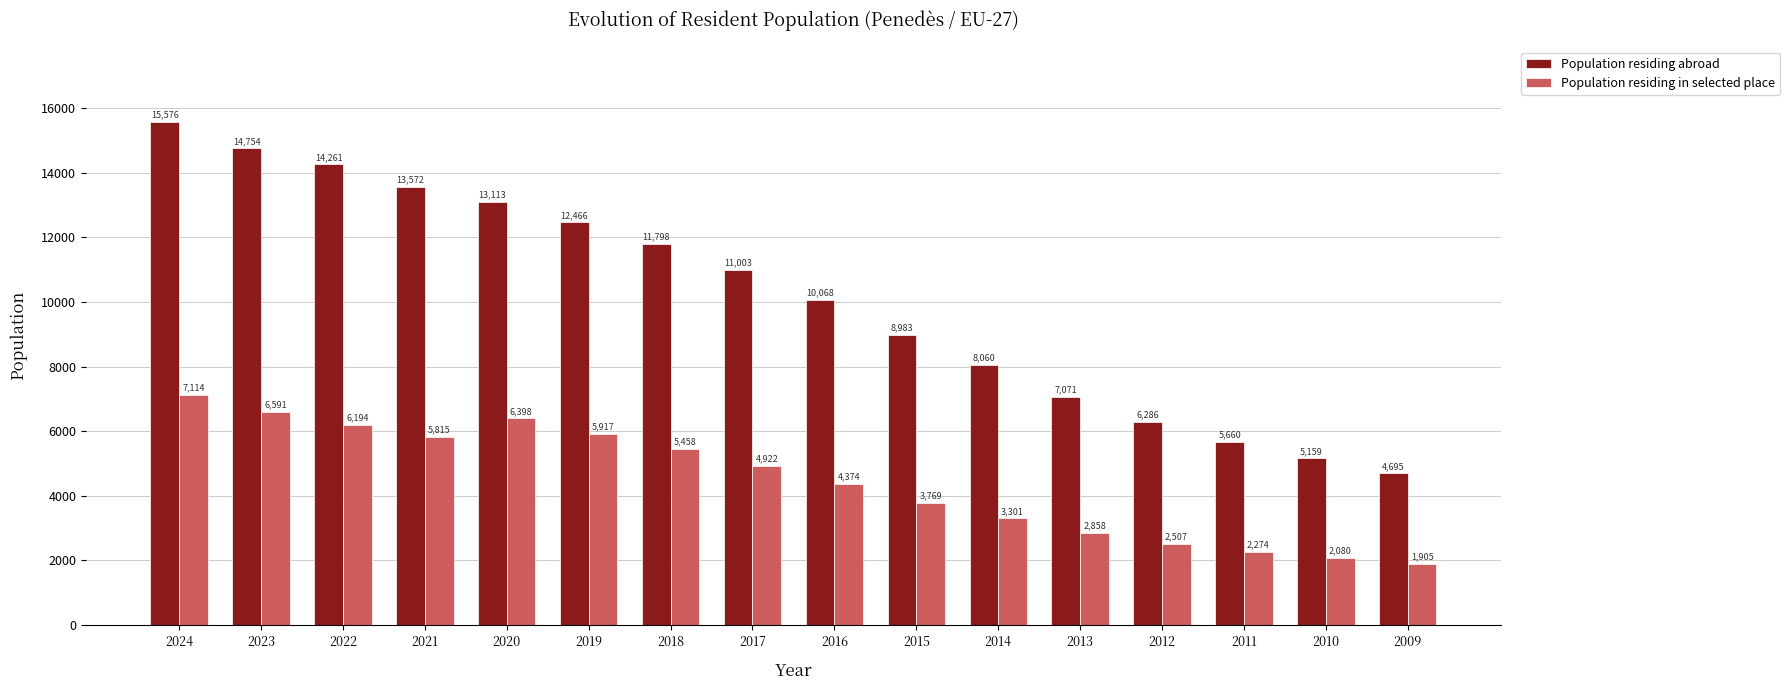

Which series has the largest range (max minus min)?

Population residing abroad